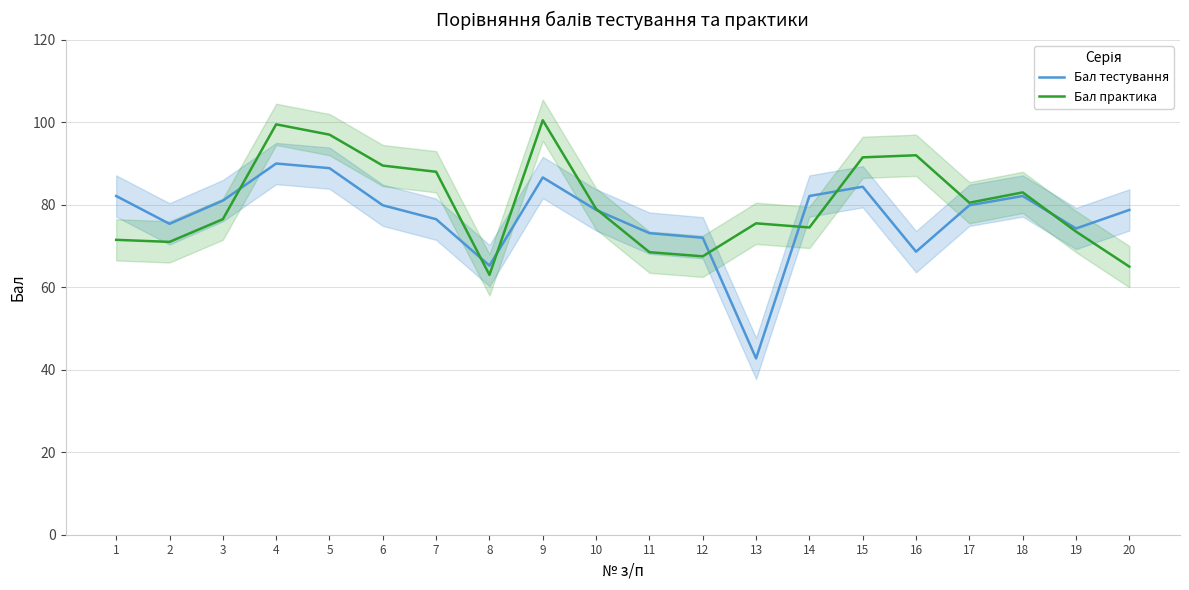

How many lines are shown in the chart?

2